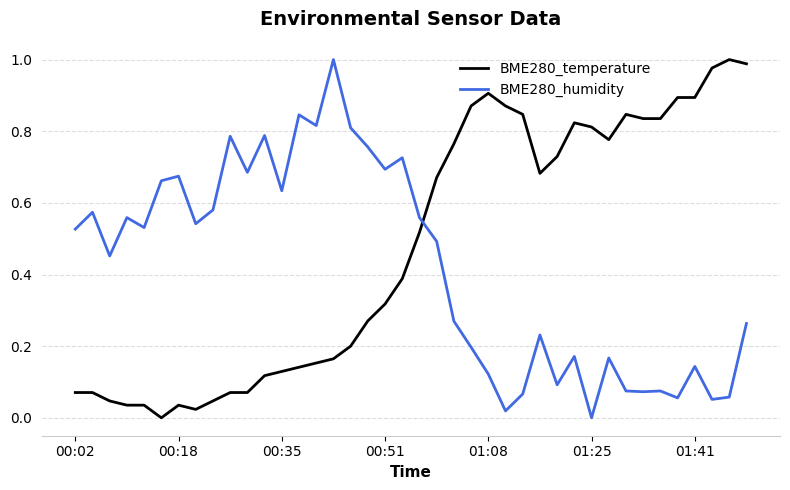

List the series in order of their overall mean, highest first.

BME280_temperature, BME280_humidity